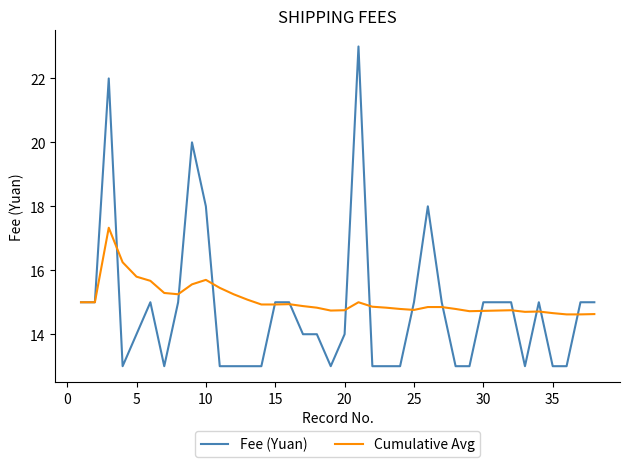

Which series has the widest spread of values?

Fee (Yuan)